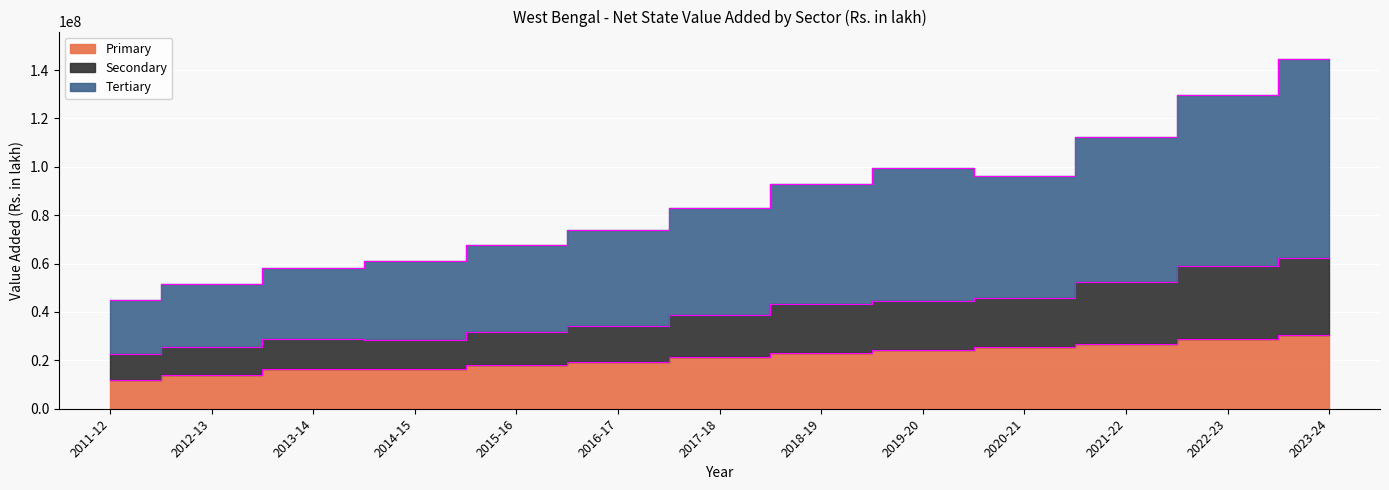

Is the value of Secondary at 2021-22 greater than the value of Primary at 2022-23?

Yes